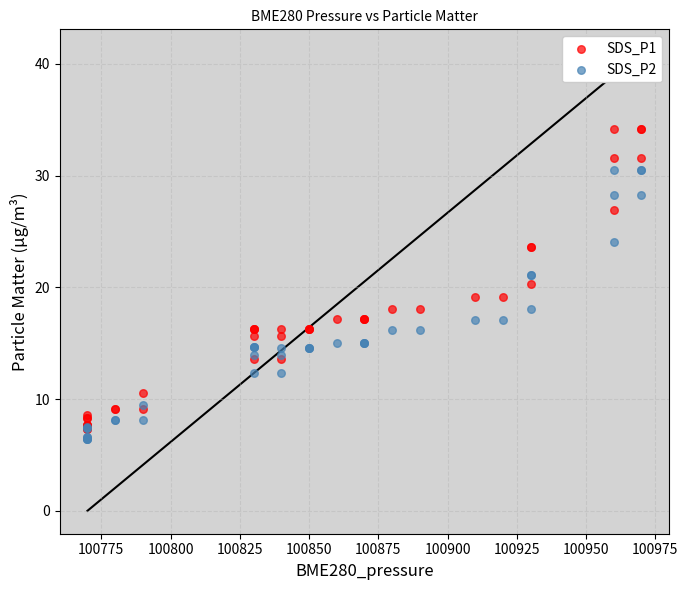

What are all the series names shown in the legend?

SDS_P1, SDS_P2